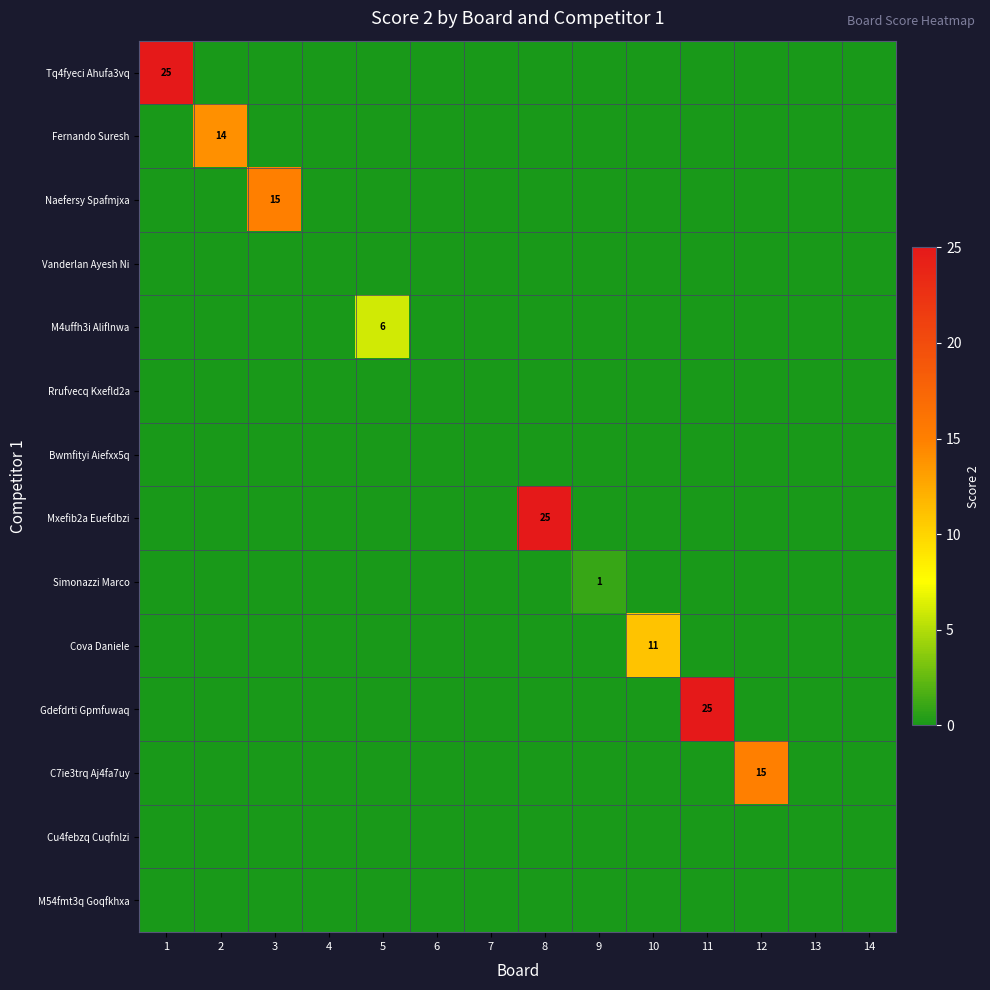

Which label corresponds to the smallest value in the chart?

2